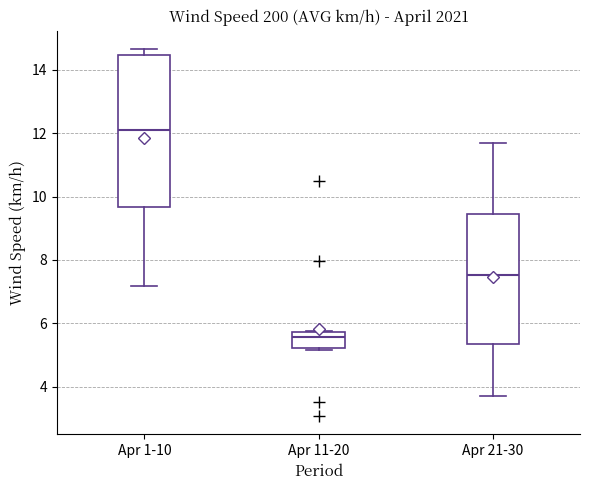

Where does the lower whisker of the box for Apr 21-30 end on the y-axis? The values are not printed on the chart, so give them approximately, as read against the axis.

3.8